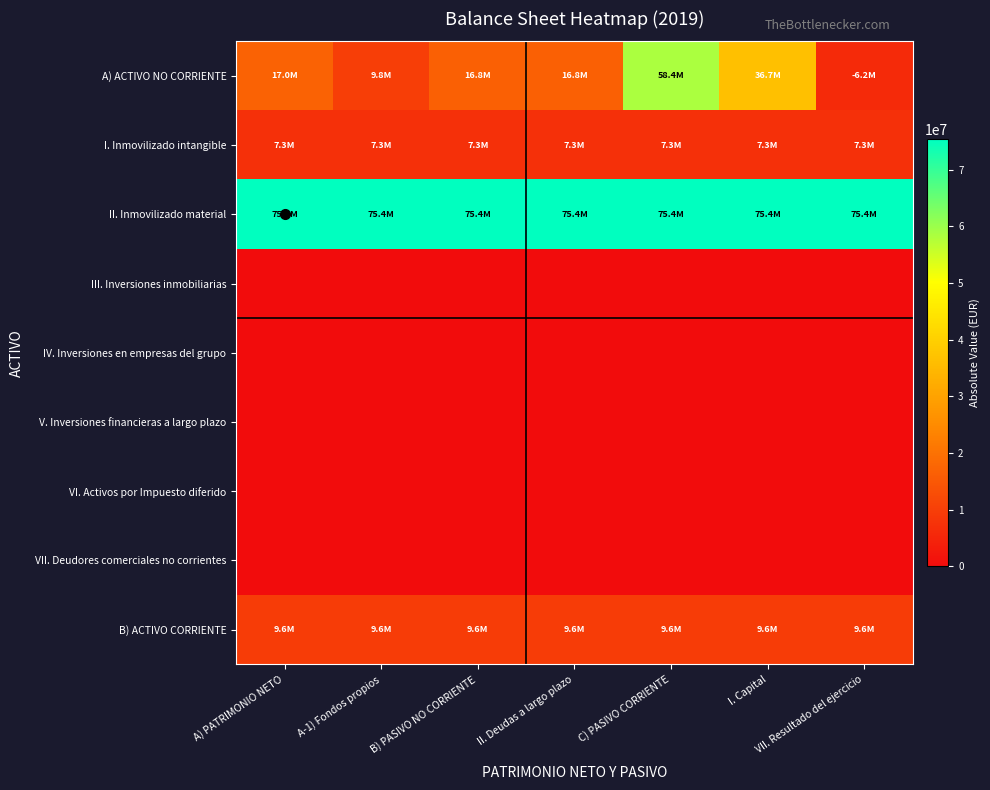

Reading left to right, what are all the values shown in this chart?

A) ACTIVO NO CORRIENTE: A) PATRIMONIO NETO=17044669.3	A-1) Fondos propios=9794154.5	B) PASIVO NO CORRIENTE=16778479.1	II. Deudas a largo plazo=16778479.1	C) PASIVO CORRIENTE=58444415.5	I. Capital=36686653.2	VII. Resultado del ejercicio=6180924.0
I. Inmovilizado intangible: A) PATRIMONIO NETO=7271059.9	A-1) Fondos propios=7271059.9	B) PASIVO NO CORRIENTE=7271059.9	II. Deudas a largo plazo=7271059.9	C) PASIVO CORRIENTE=7271059.9	I. Capital=7271059.9	VII. Resultado del ejercicio=7271059.9
II. Inmovilizado material: A) PATRIMONIO NETO=75397659.6	A-1) Fondos propios=75397659.6	B) PASIVO NO CORRIENTE=75397659.6	II. Deudas a largo plazo=75397659.6	C) PASIVO CORRIENTE=75397659.6	I. Capital=75397659.6	VII. Resultado del ejercicio=75397659.6
III. Inversiones inmobiliarias: A) PATRIMONIO NETO=0.0	A-1) Fondos propios=0.0	B) PASIVO NO CORRIENTE=0.0	II. Deudas a largo plazo=0.0	C) PASIVO CORRIENTE=0.0	I. Capital=0.0	VII. Resultado del ejercicio=0.0
IV. Inversiones en empresas del grupo: A) PATRIMONIO NETO=0.0	A-1) Fondos propios=0.0	B) PASIVO NO CORRIENTE=0.0	II. Deudas a largo plazo=0.0	C) PASIVO CORRIENTE=0.0	I. Capital=0.0	VII. Resultado del ejercicio=0.0
V. Inversiones financieras a largo plazo: A) PATRIMONIO NETO=0.0	A-1) Fondos propios=0.0	B) PASIVO NO CORRIENTE=0.0	II. Deudas a largo plazo=0.0	C) PASIVO CORRIENTE=0.0	I. Capital=0.0	VII. Resultado del ejercicio=0.0
VI. Activos por Impuesto diferido: A) PATRIMONIO NETO=0.0	A-1) Fondos propios=0.0	B) PASIVO NO CORRIENTE=0.0	II. Deudas a largo plazo=0.0	C) PASIVO CORRIENTE=0.0	I. Capital=0.0	VII. Resultado del ejercicio=0.0
VII. Deudores comerciales no corrientes: A) PATRIMONIO NETO=0.0	A-1) Fondos propios=0.0	B) PASIVO NO CORRIENTE=0.0	II. Deudas a largo plazo=0.0	C) PASIVO CORRIENTE=0.0	I. Capital=0.0	VII. Resultado del ejercicio=0.0
B) ACTIVO CORRIENTE: A) PATRIMONIO NETO=9598844.4	A-1) Fondos propios=9598844.4	B) PASIVO NO CORRIENTE=9598844.4	II. Deudas a largo plazo=9598844.4	C) PASIVO CORRIENTE=9598844.4	I. Capital=9598844.4	VII. Resultado del ejercicio=9598844.4